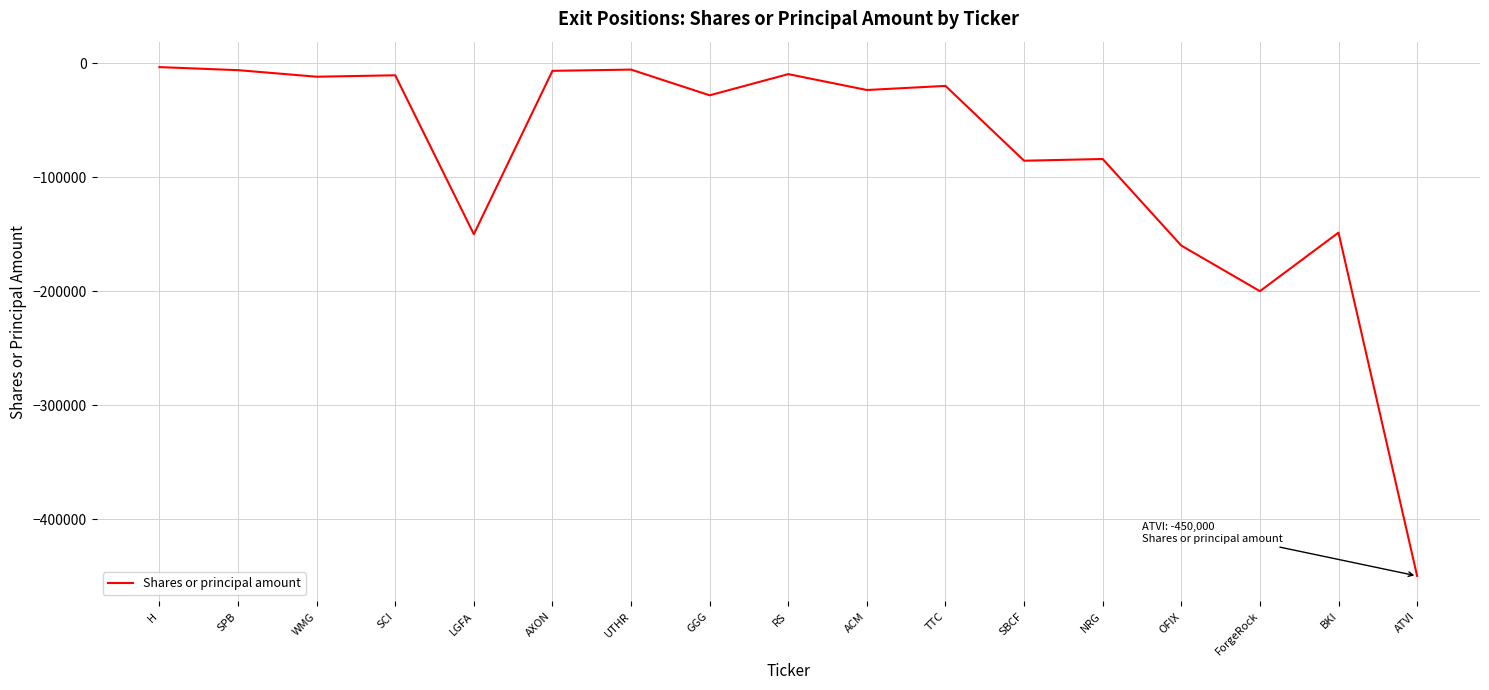

True or false: the data shows -200000 at ForgeRock.

True